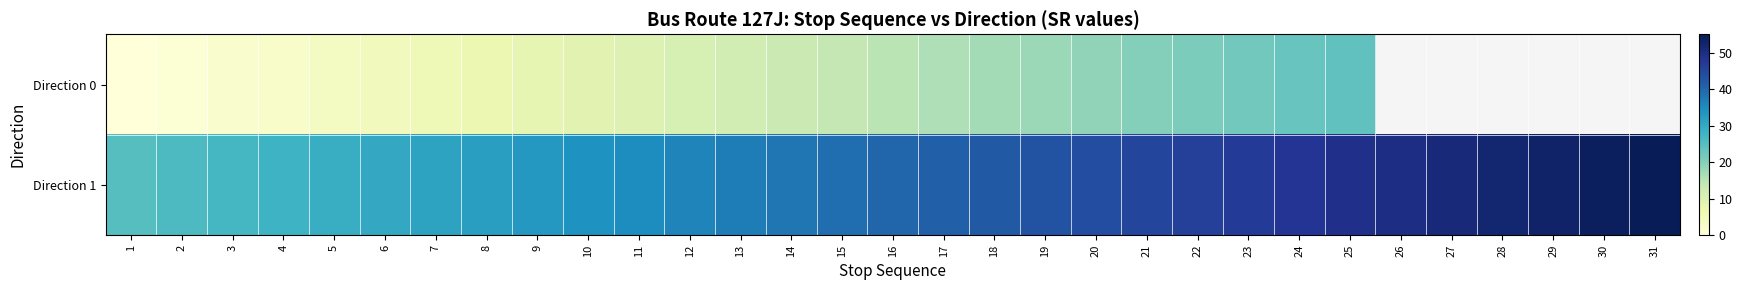

The Direction 0 series shows 23.8 at 18. True or false?

False